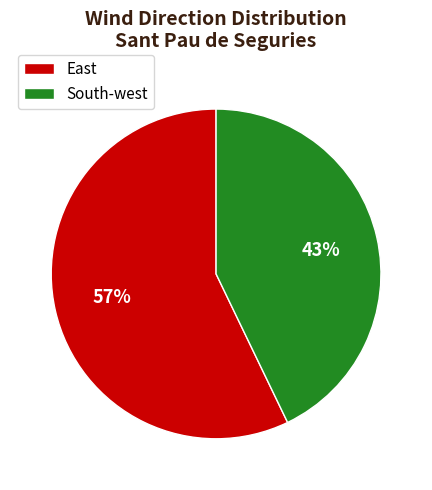

Rank the categories by value from highest to lowest.

East, South-west